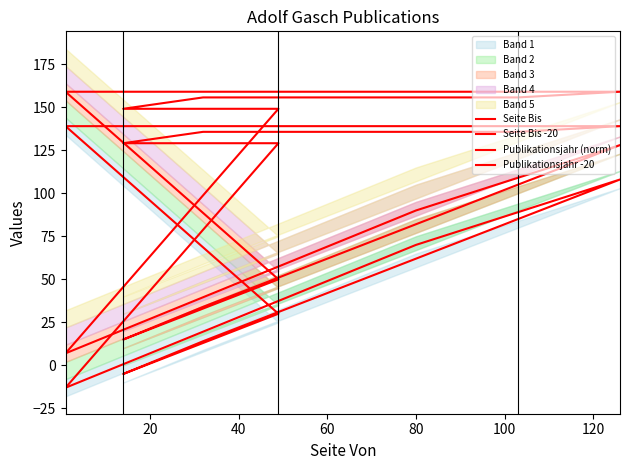

What is the smallest value displayed?

-13.0